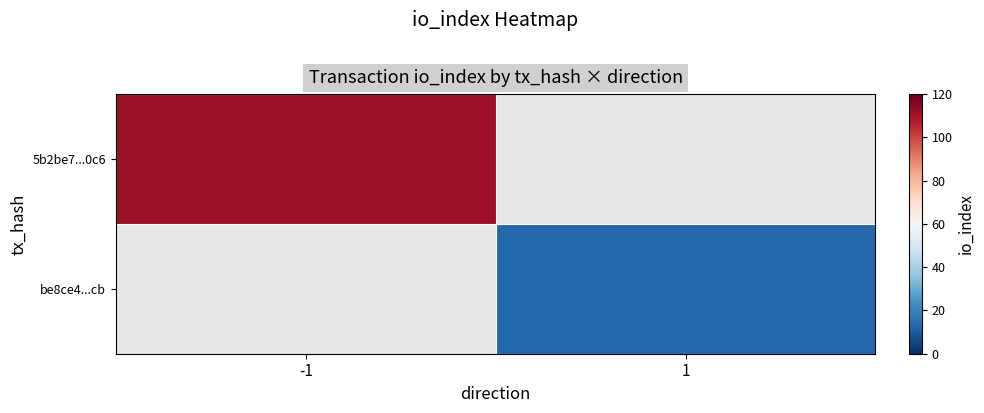

List the labels in order of 5b2be7...0c6 value, largest first.

-1, 1